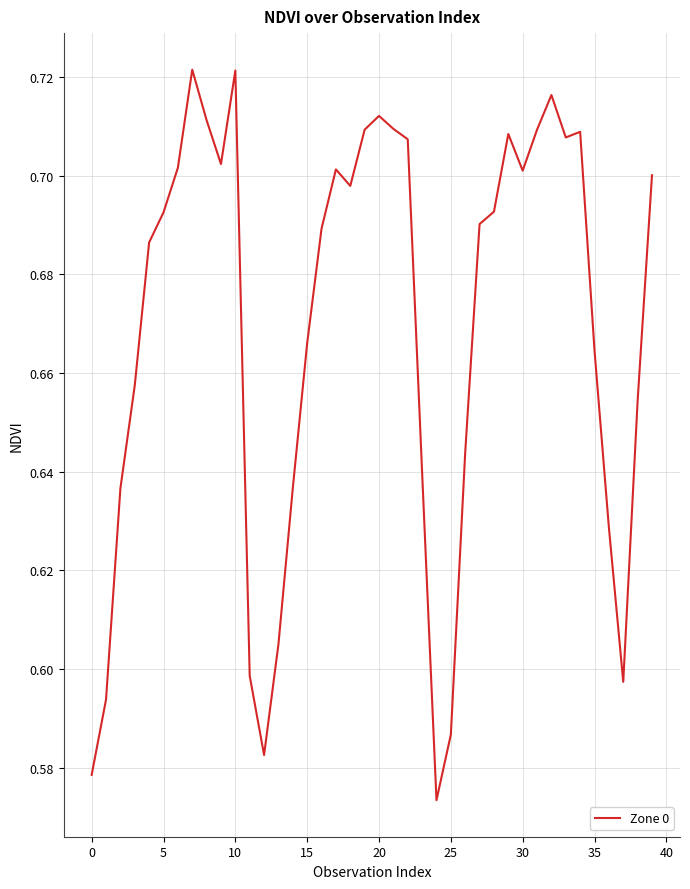

Does the chart have visible grid lines?

Yes